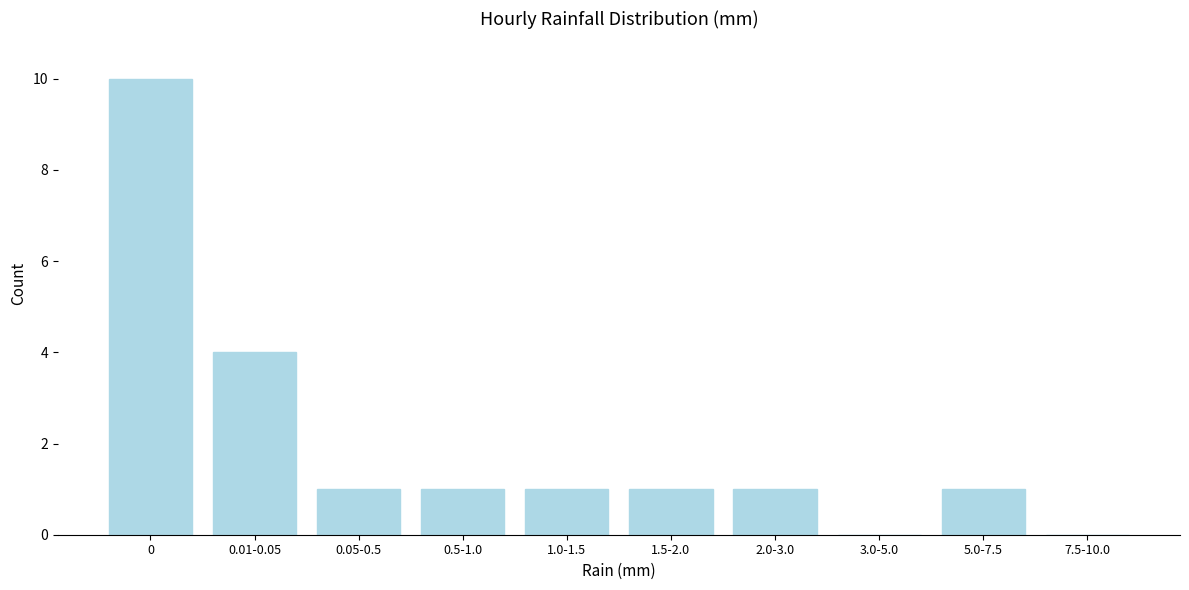

Reading right to left, what are all the values shown in this chart?

7.5-10.0=0	5.0-7.5=1	3.0-5.0=0	2.0-3.0=1	1.5-2.0=1	1.0-1.5=1	0.5-1.0=1	0.05-0.5=1	0.01-0.05=4	0=10